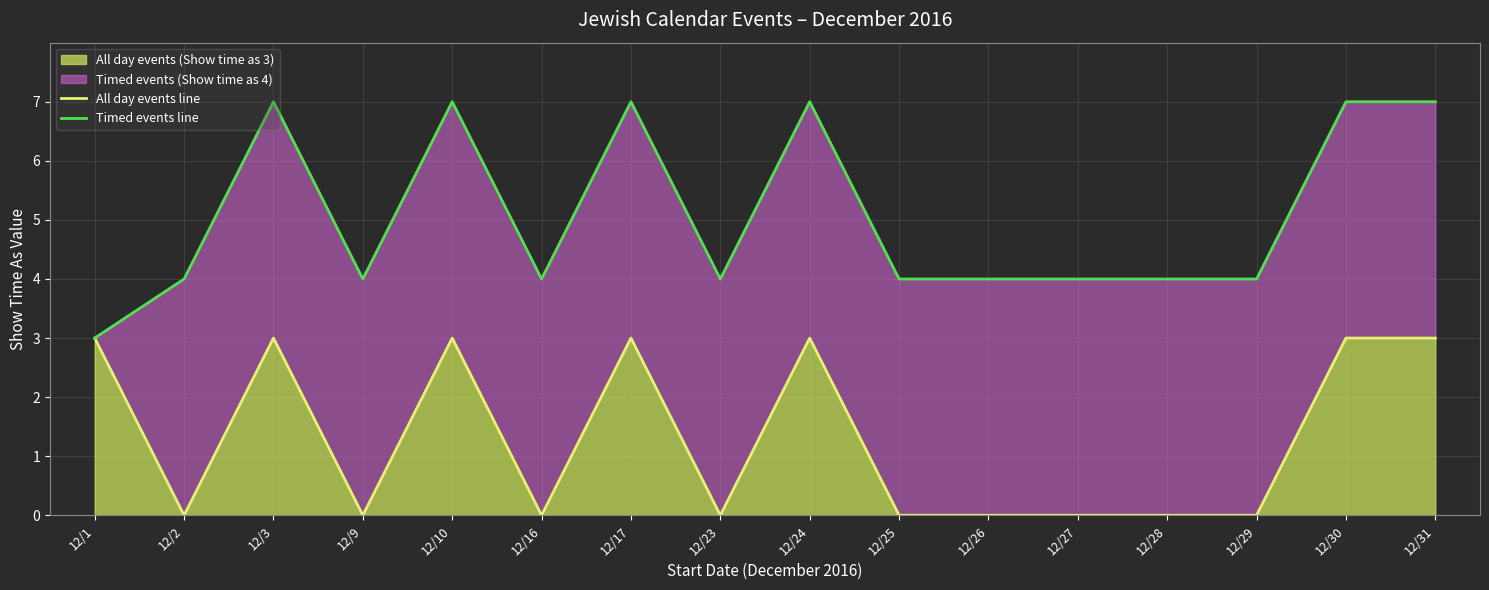

What is the approximate value of All day events line at 12/24?

3